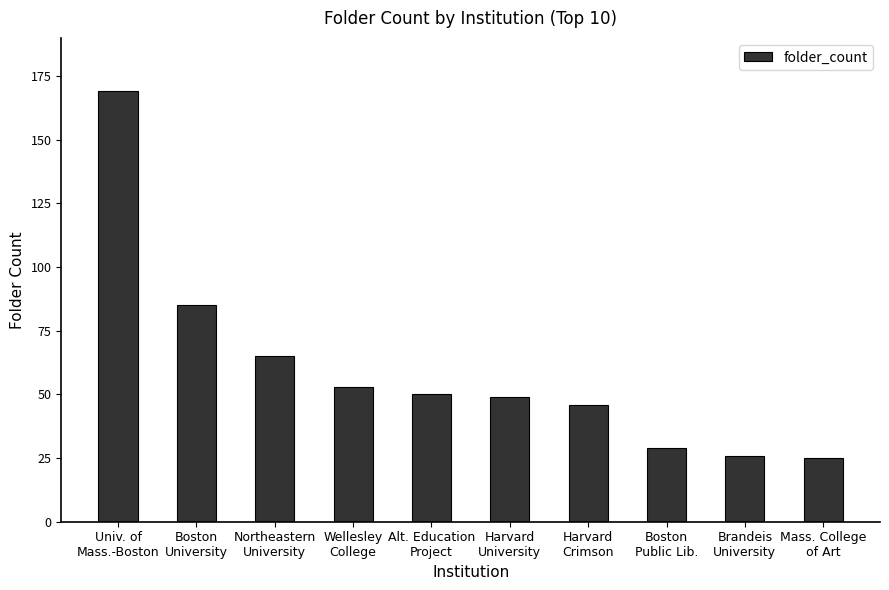

What is the difference between the second highest and second lowest values?

59